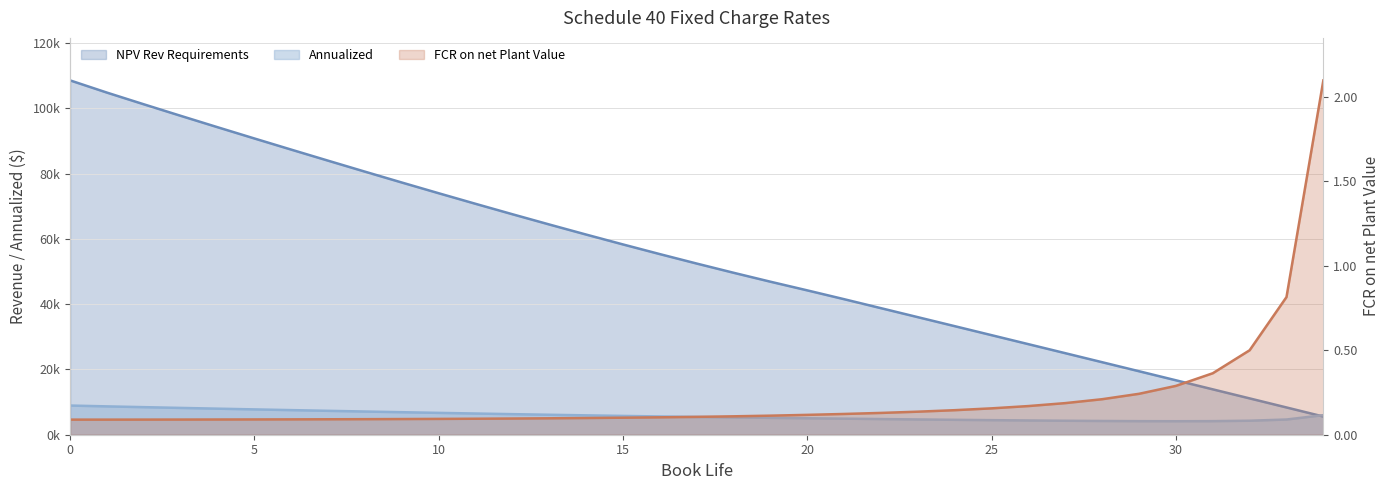

What is the total value across all series at 8?

87686.5